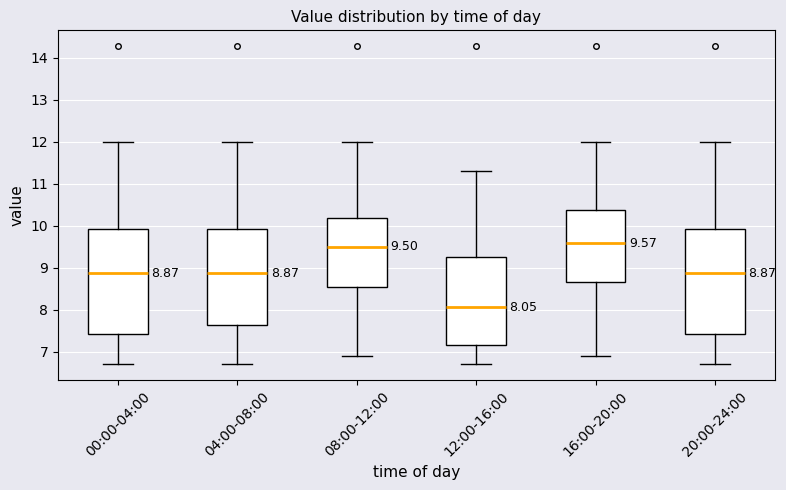

Which box has the lowest median line?

12:00-16:00